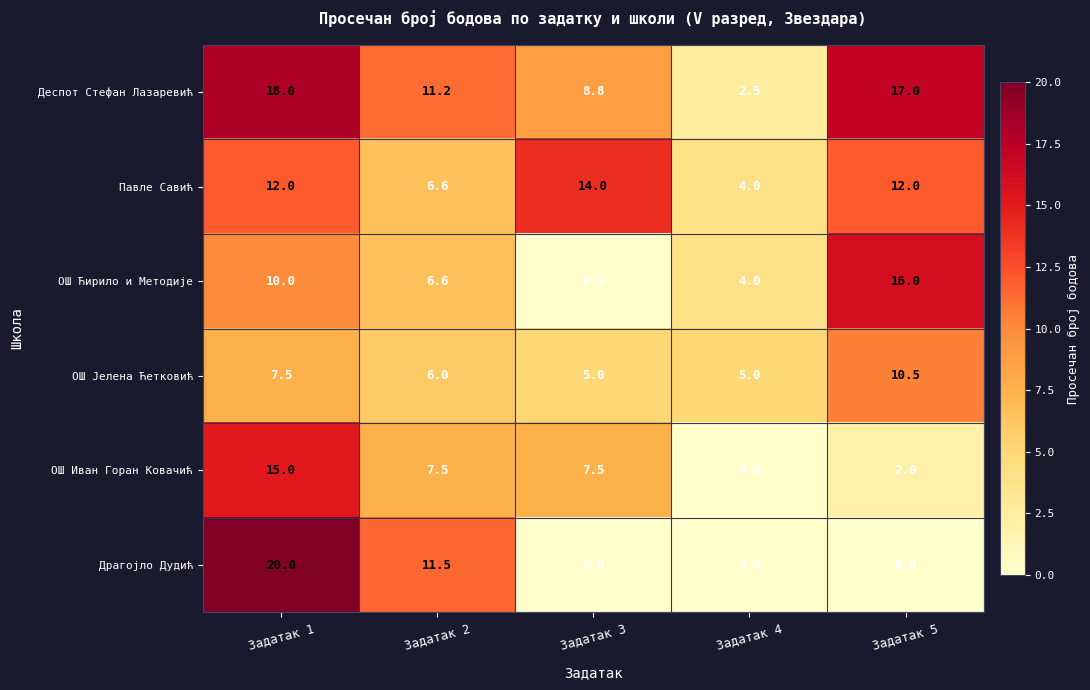

What is the sum of the Драгојло Дудић values at Задатак 5 and Задатак 1?

20.0